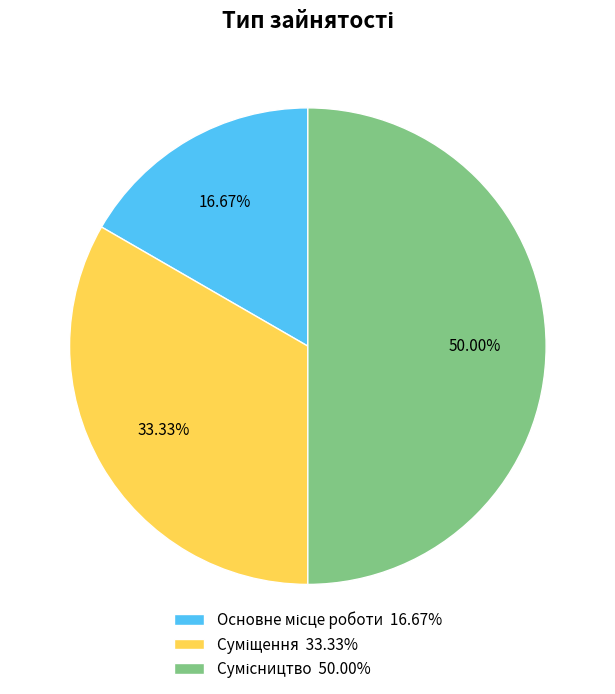

To the nearest percent, what is the average slice percentage?

33%